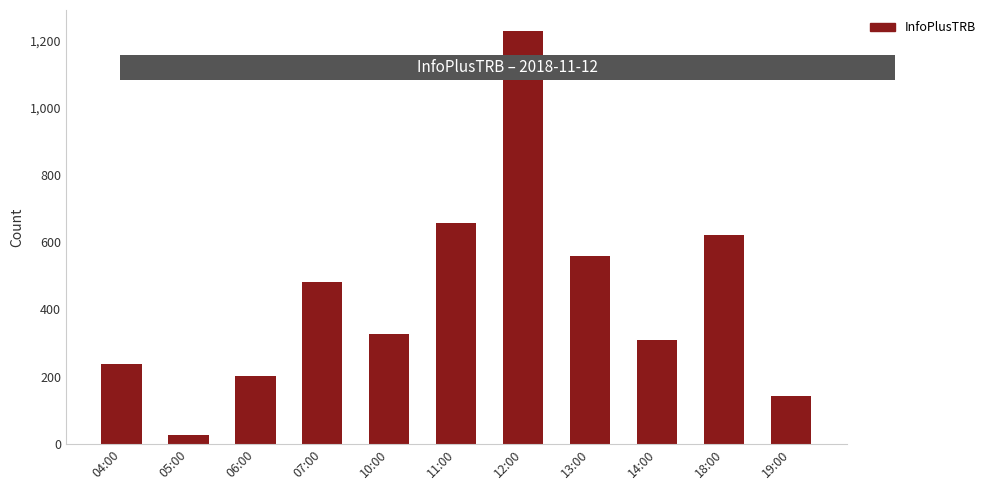

What is the label of the 4th bar from the right?

13:00